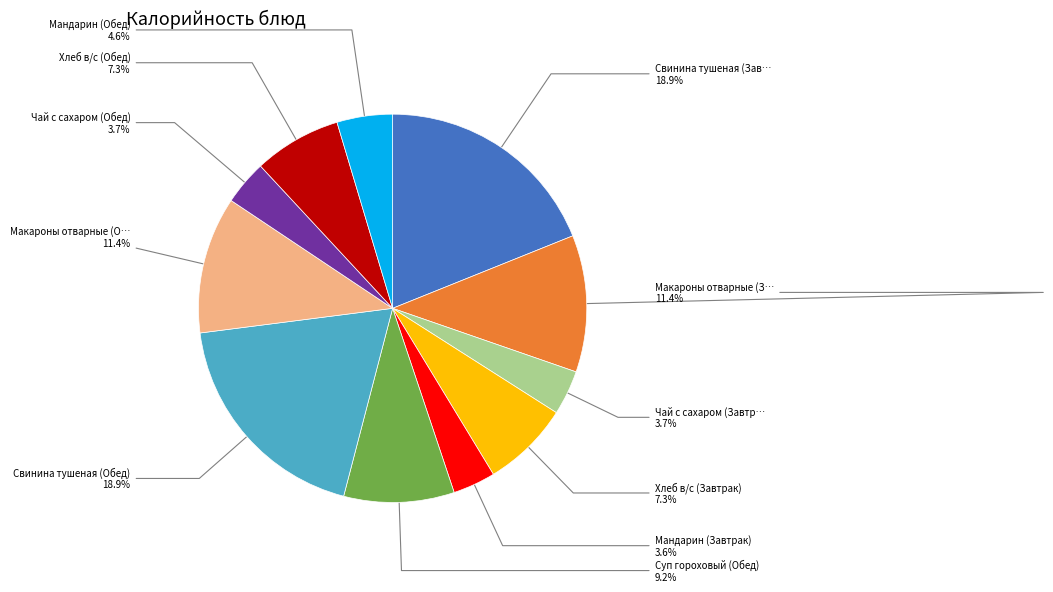

Is there a majority slice in this chart?

No